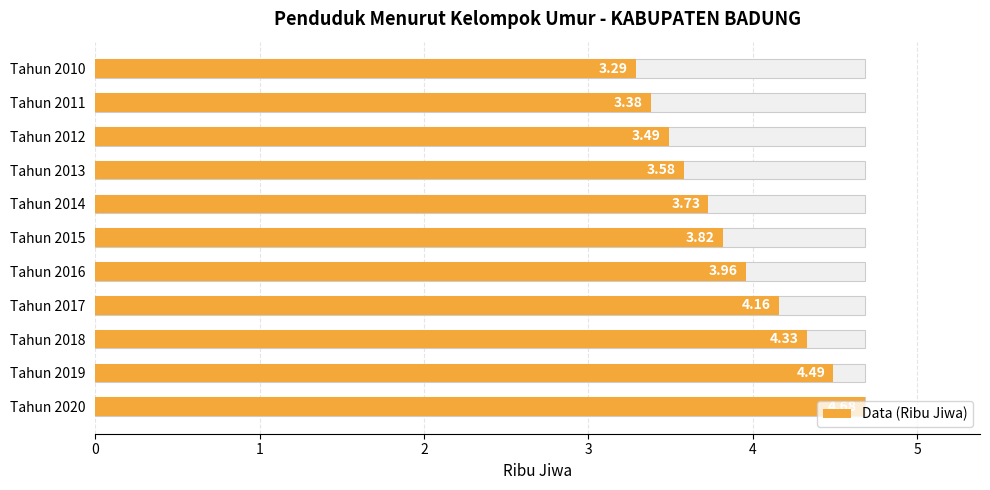

What is the value of the 8th bar from the left?

4.2